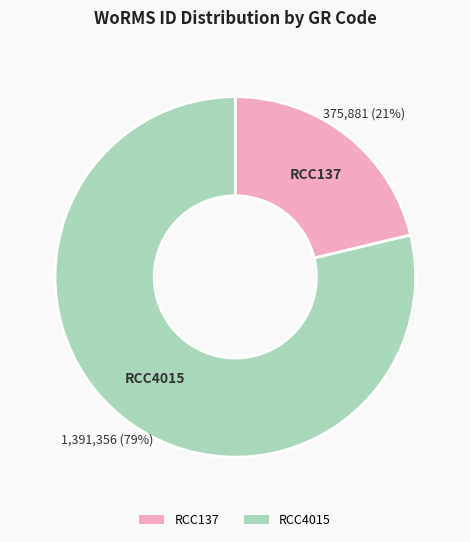

Count the number of slices in the pie.

2